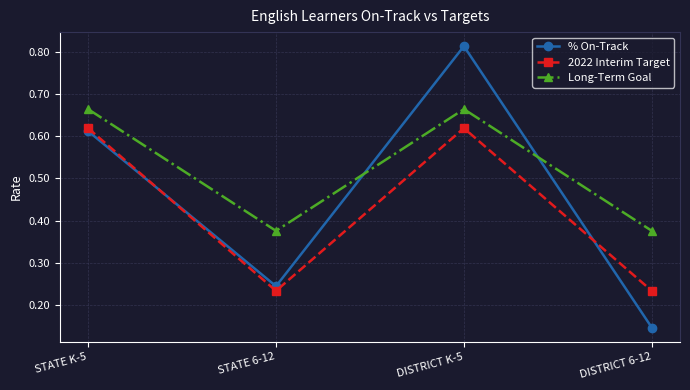

Between STATE K-5 and DISTRICT K-5, which series saw the biggest shift?

% On-Track